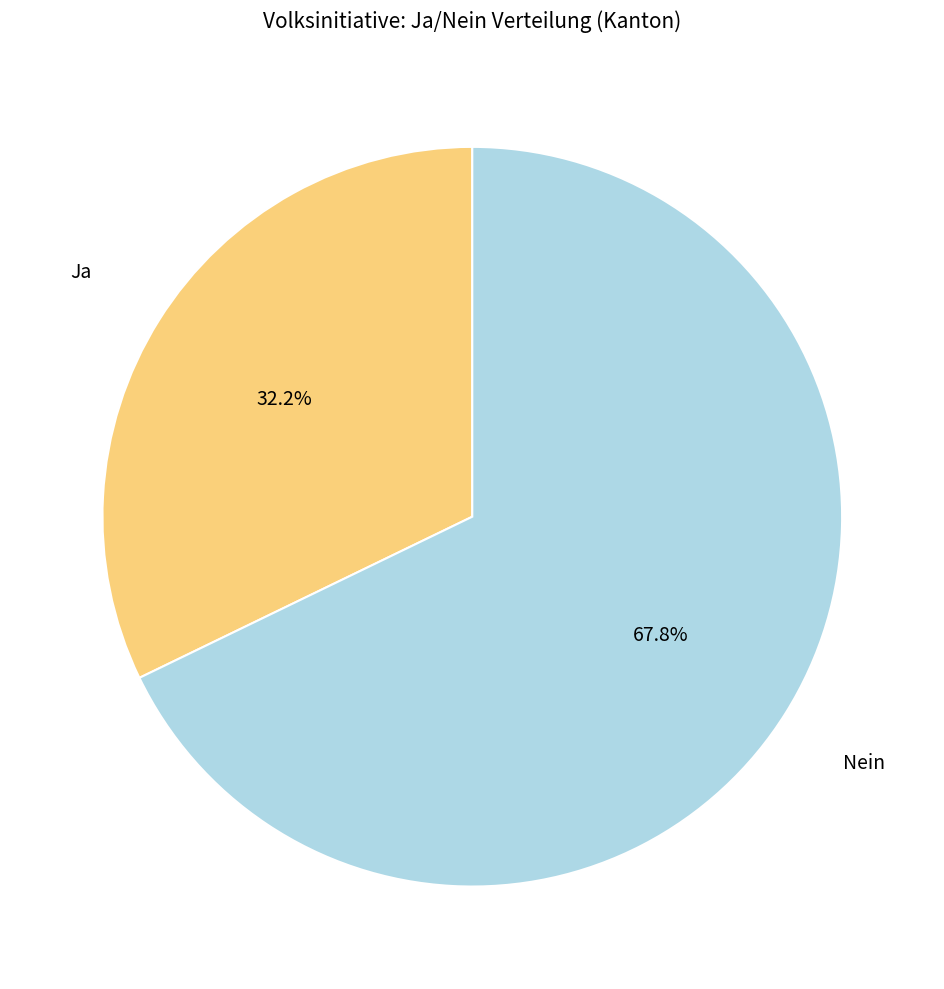

Is there a majority slice in this chart?

Yes